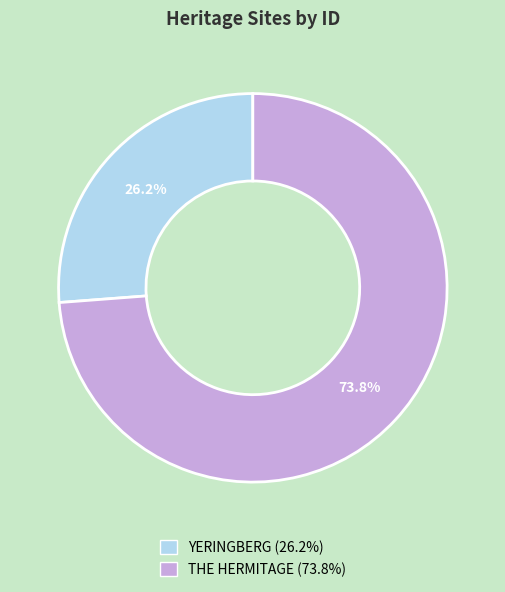

Count the number of slices in the pie.

2